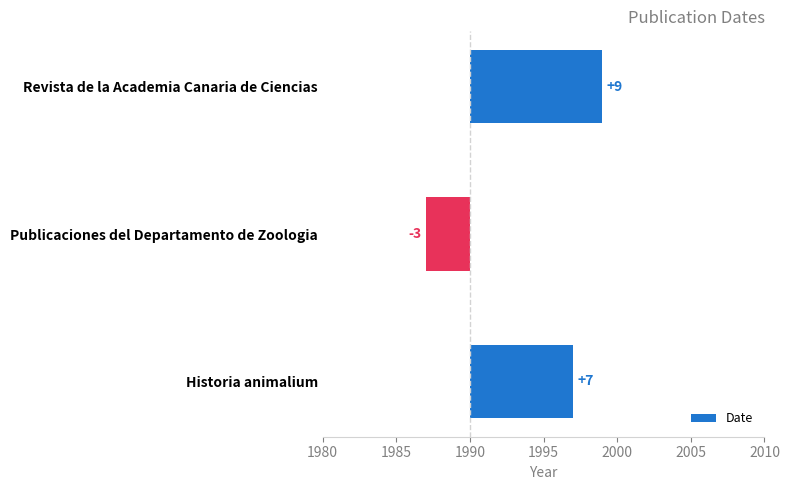

How many values are between -3 and 9?

3